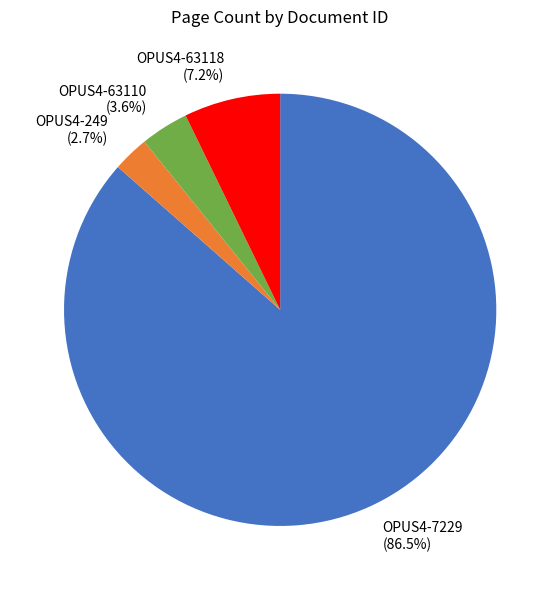

True or false: OPUS4-63110 accounts for 4% of the total.

True